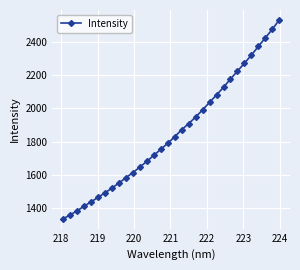

What is the sum of all values?

59350.2